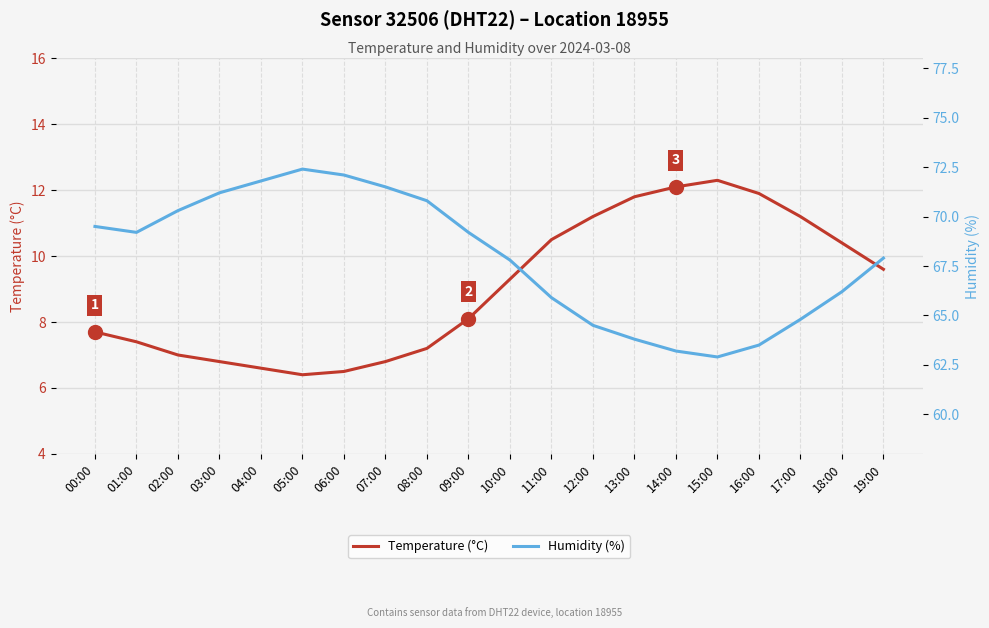

What is the value of the Temperature (°C) point at the 10th from the left?

8.1